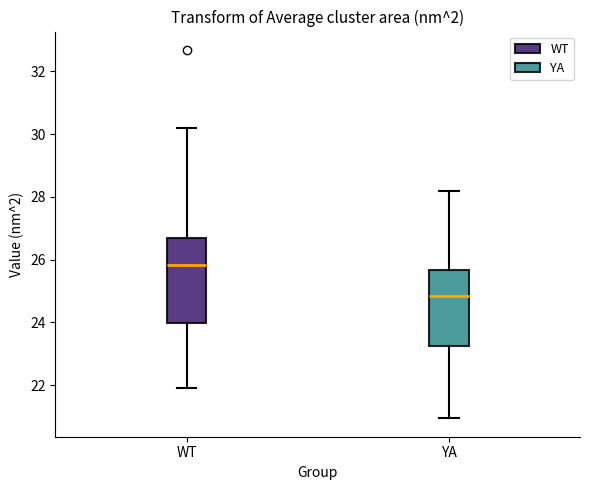

Which box is the tallest, from its lower edge to its upper edge?

WT